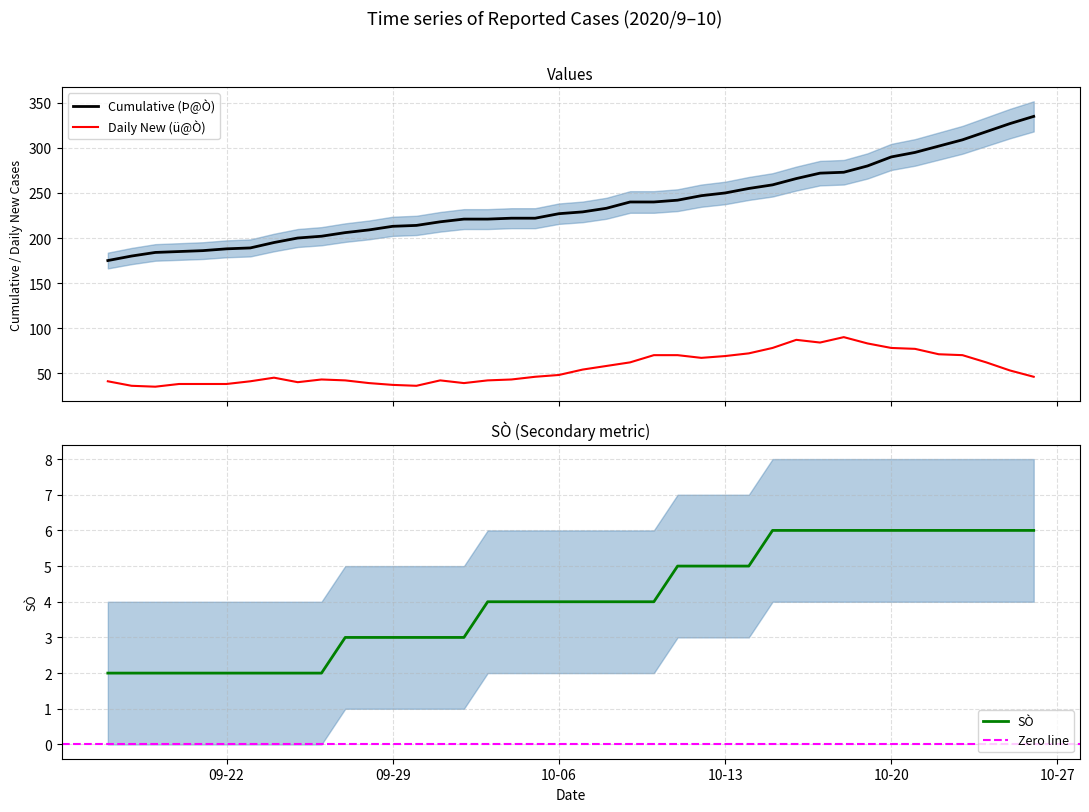

Where does the SÒ series first go above 4?

2020/10/11